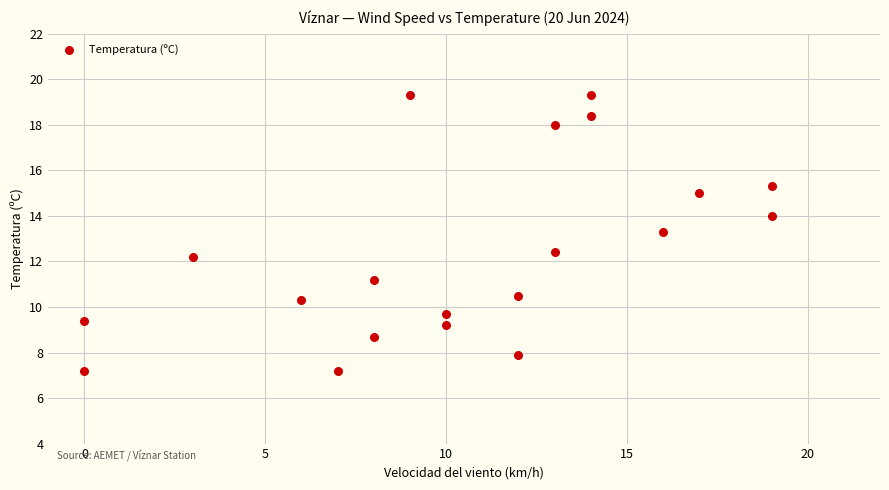

What Y value in the scatter plot is closest to 13?

13.3